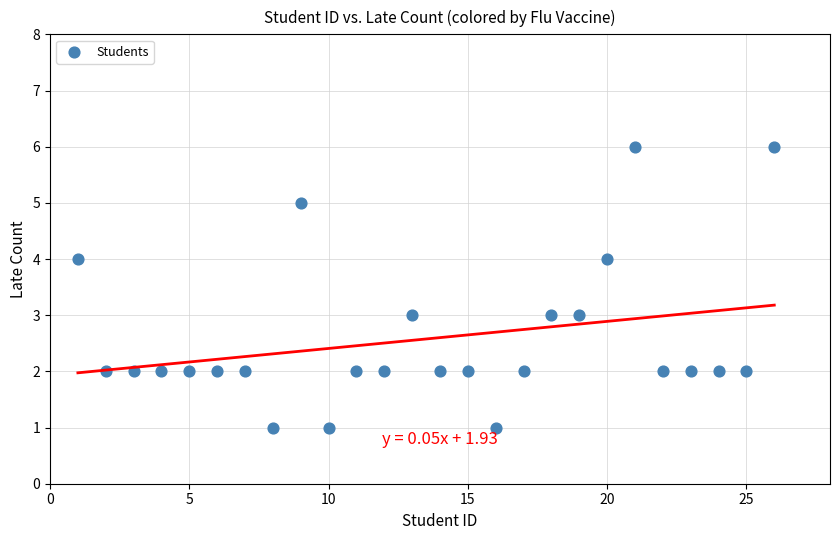

What is the range of Y values (max minus min)?

5